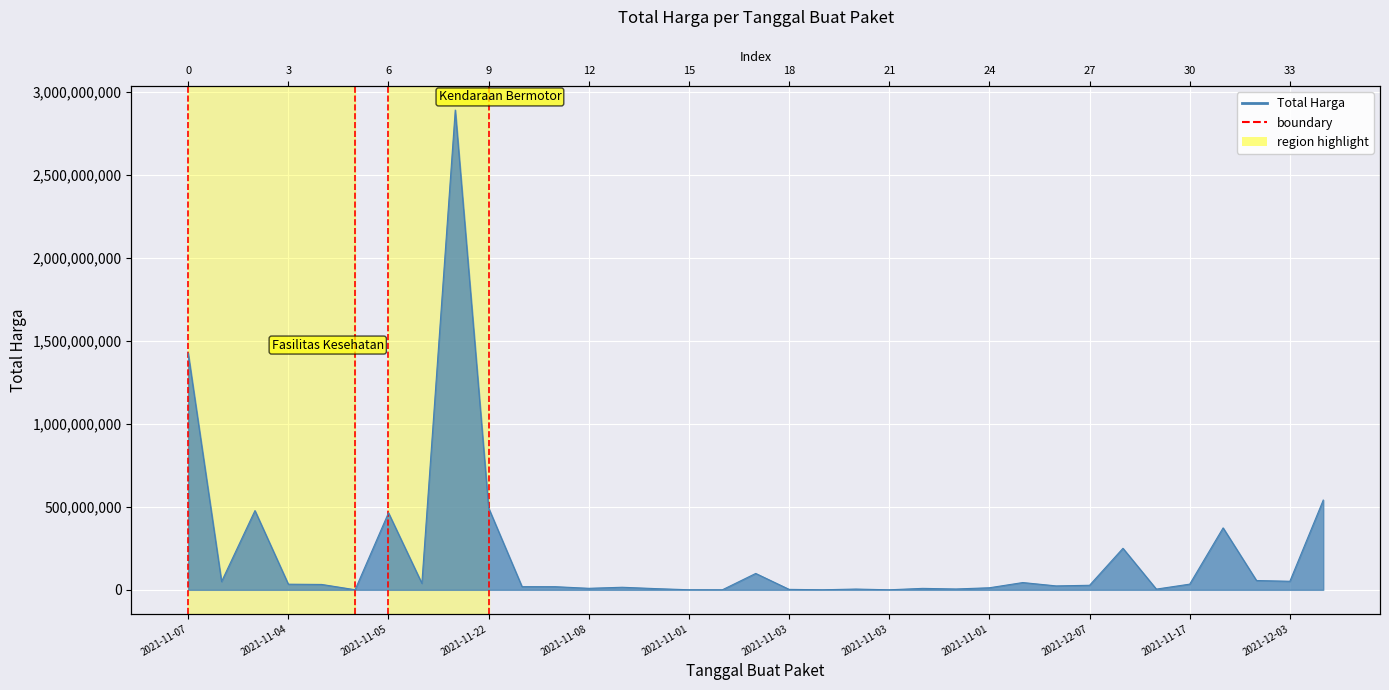

The value at 2021-11-07 is 0. True or false?

False